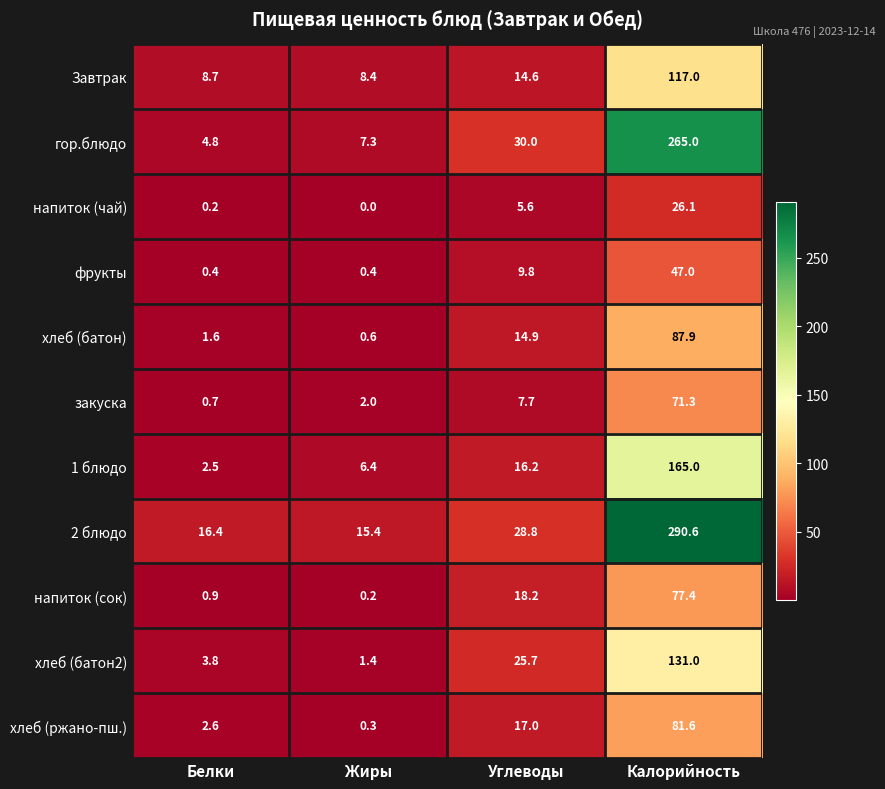

Which series changed the most between Углеводы and Калорийность?

2 блюдо